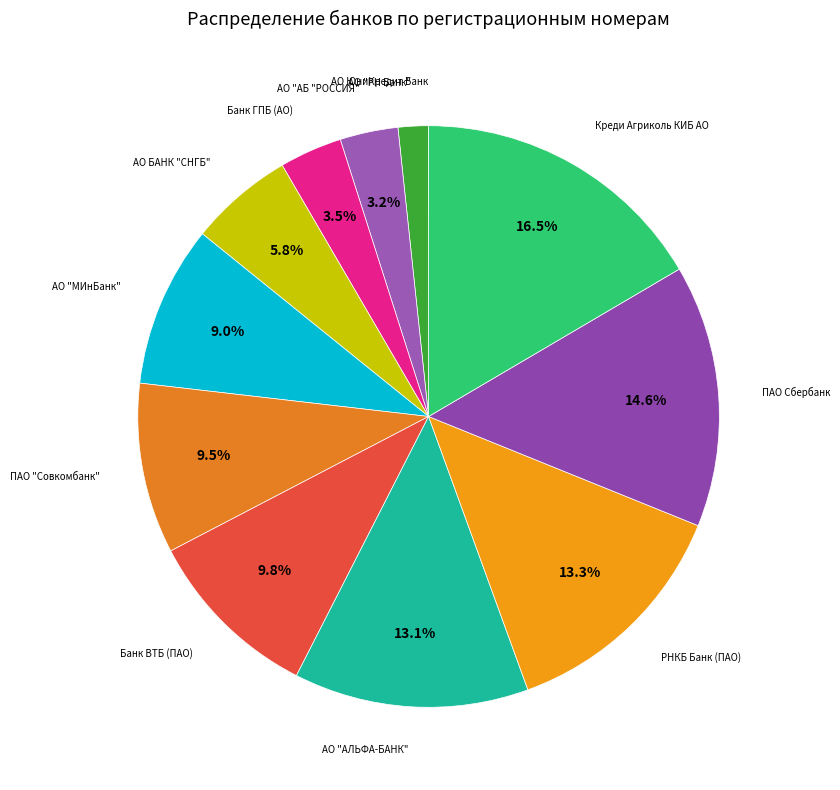

Is there a majority slice in this chart?

No